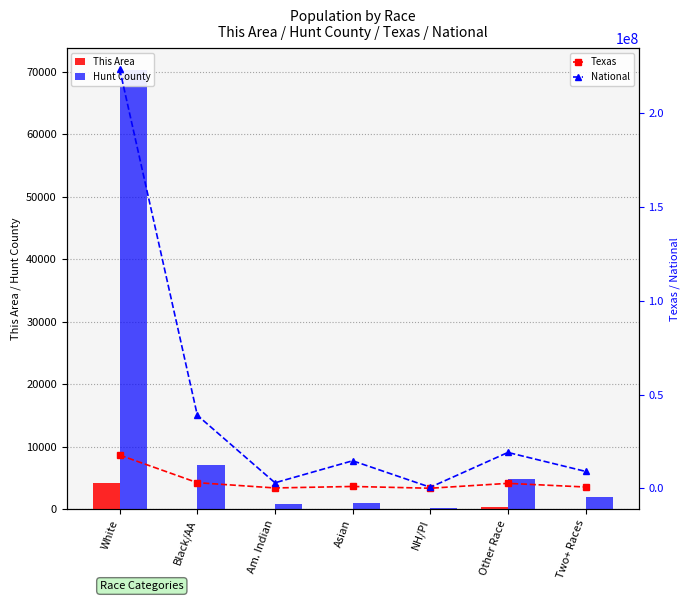

How many data points in This Area are above 65?

3